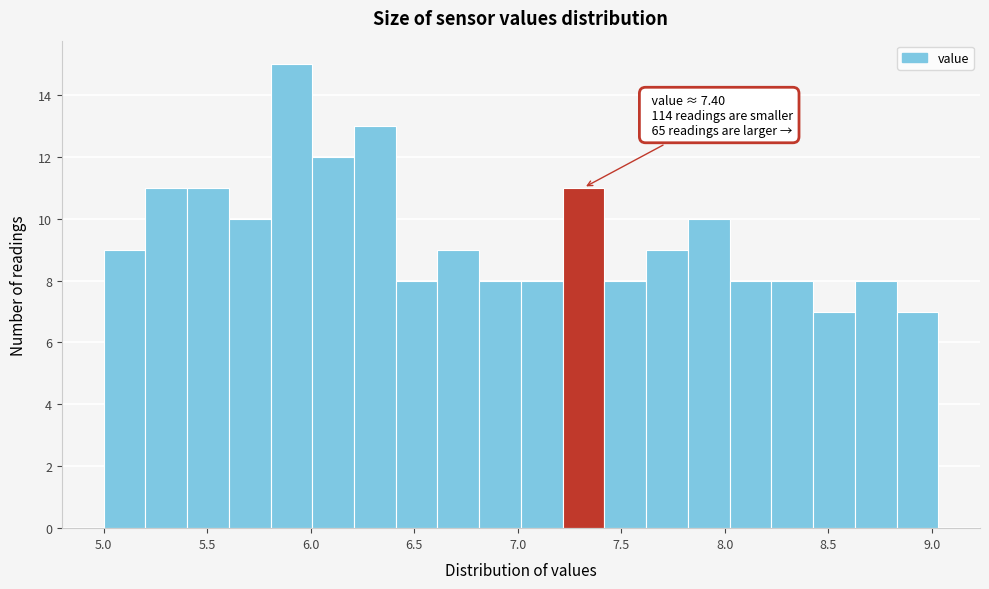

Which range on the x-axis has the tallest bar?

5.80 to 6.00